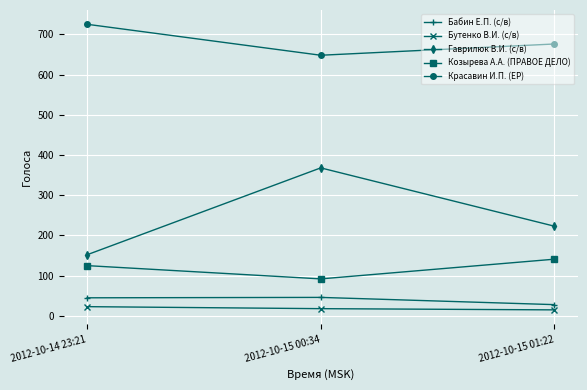

What is the difference between the maximum and minimum values in the Бабин Е.П. (с/в) series?

18